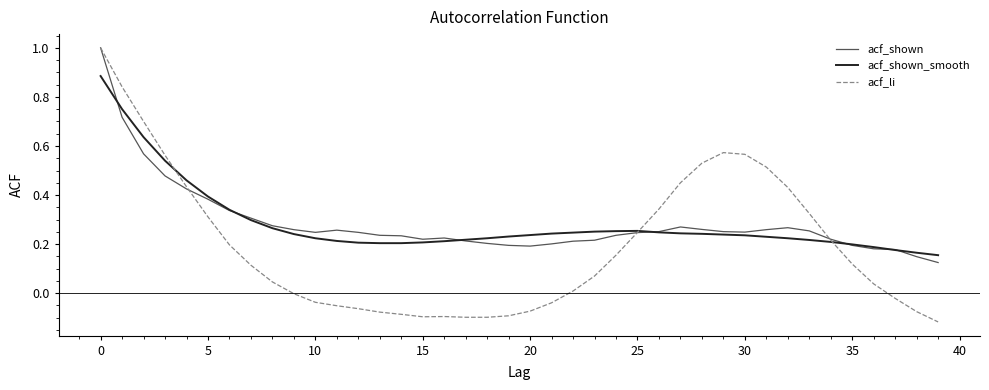

What is the maximum value for acf_li?

1.0